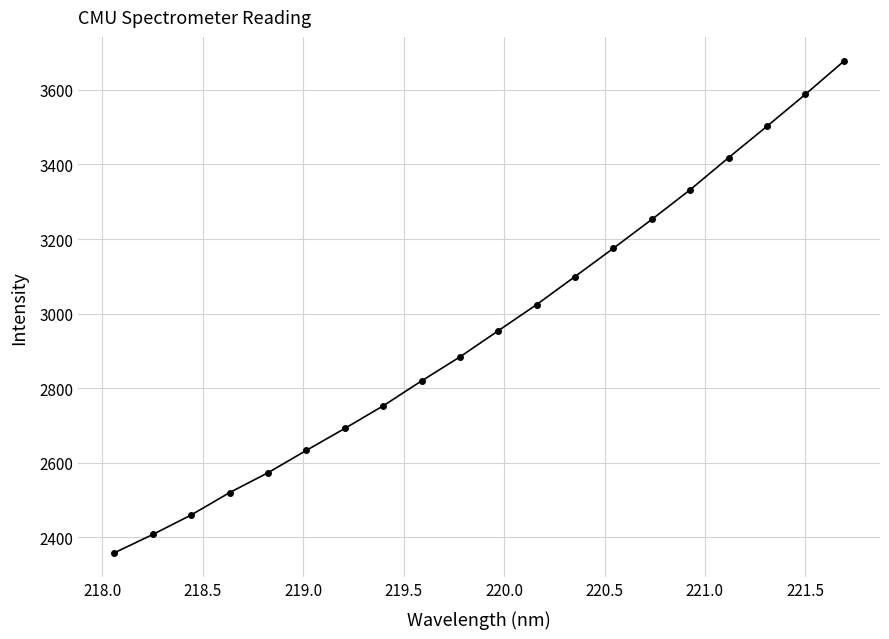

Does the chart display data point markers on the line(s)?

Yes